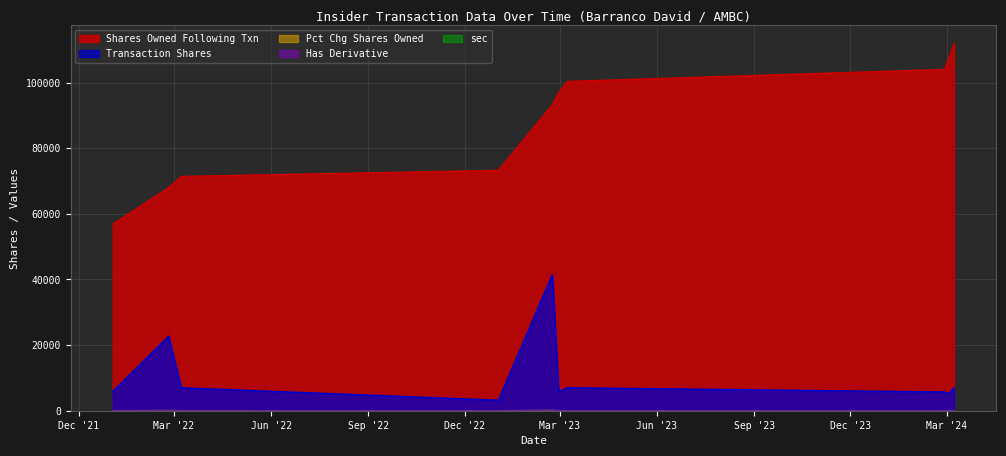

True or false: sharesOwnedFollowingTransaction and hasDerivative intersect in this chart.

False